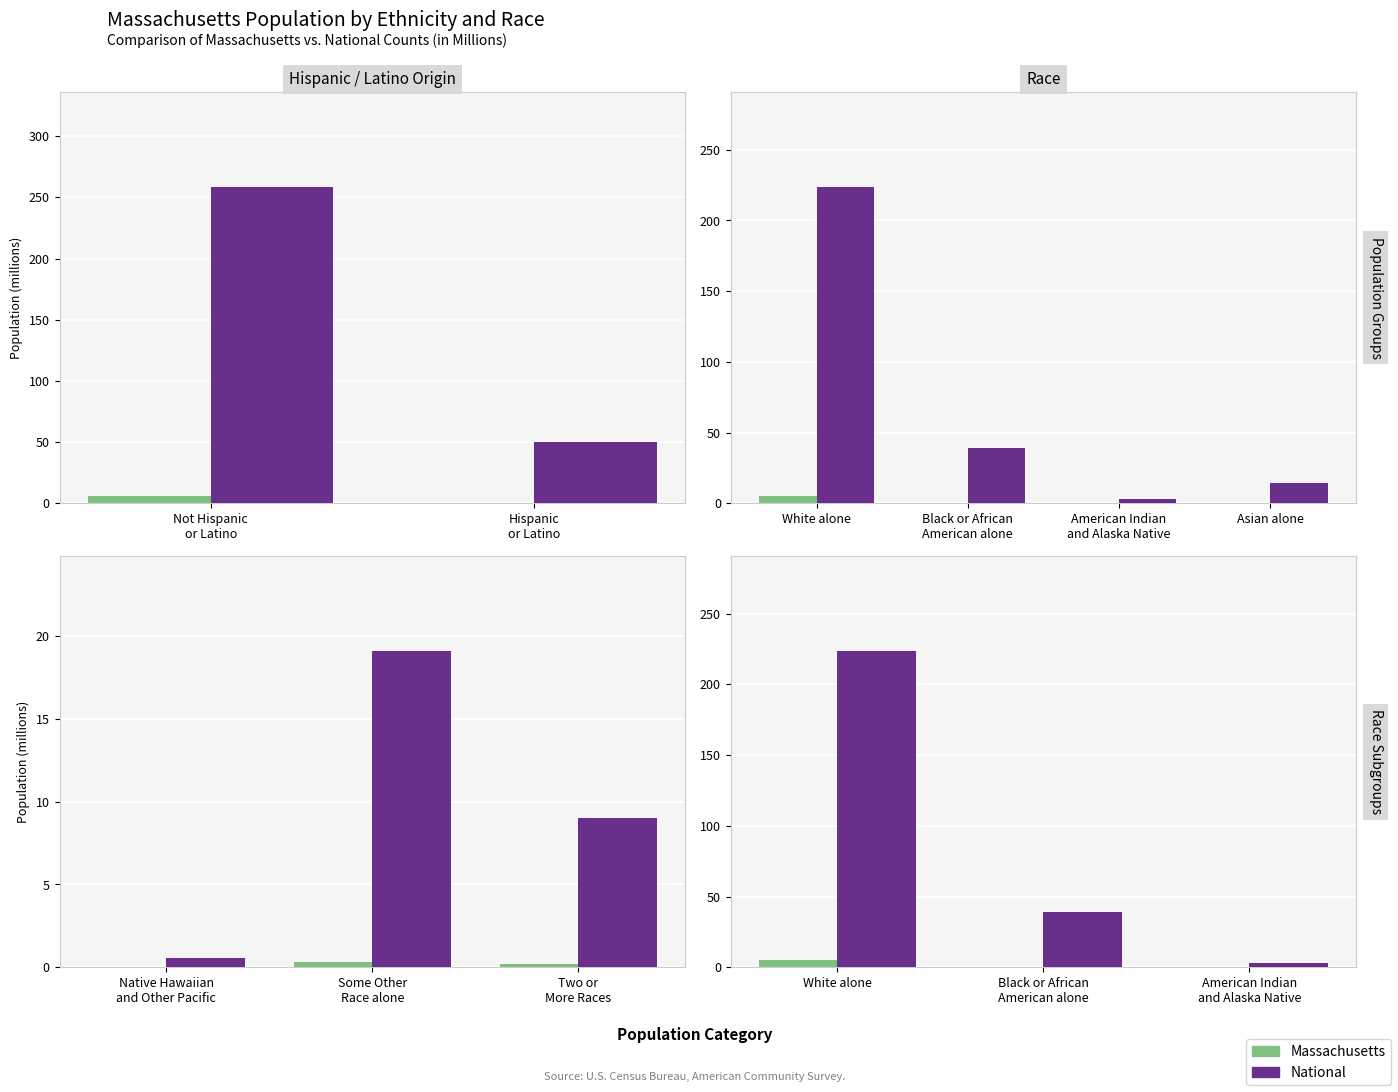

Count the number of categories in the chart.

3